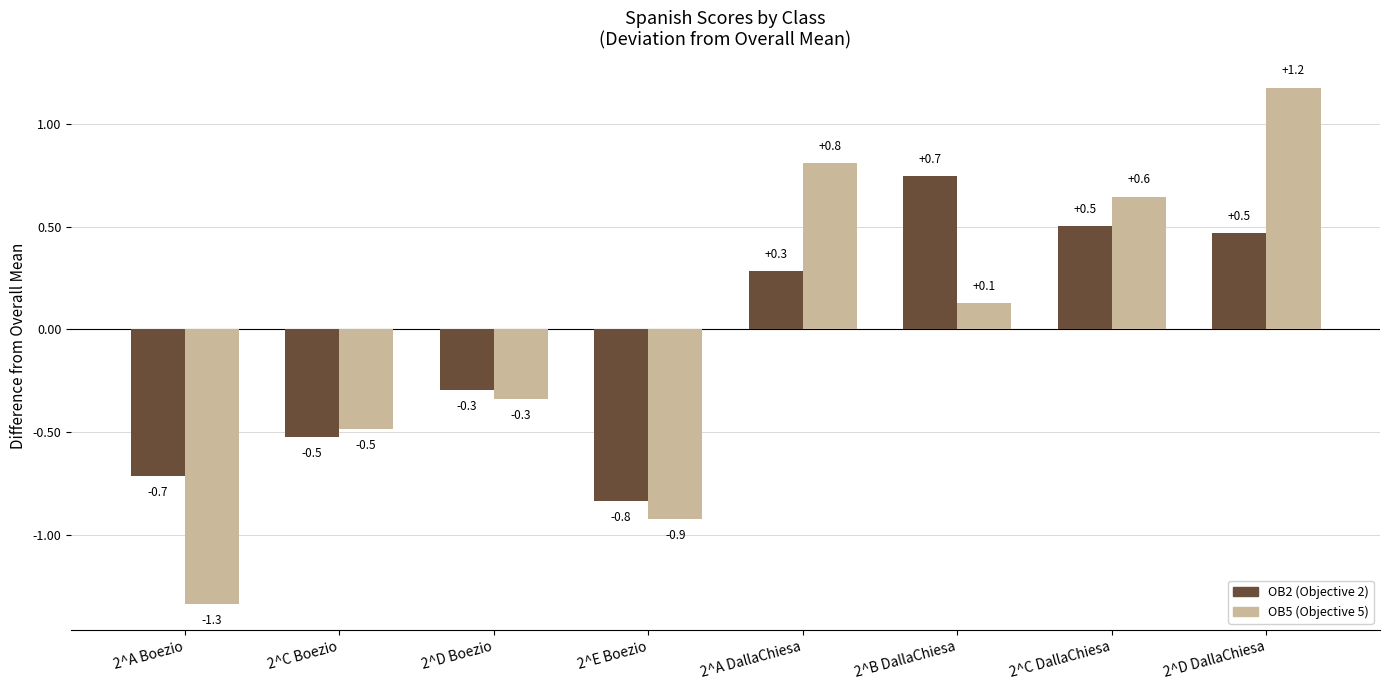

What is the maximum value shown in the chart?

1.2